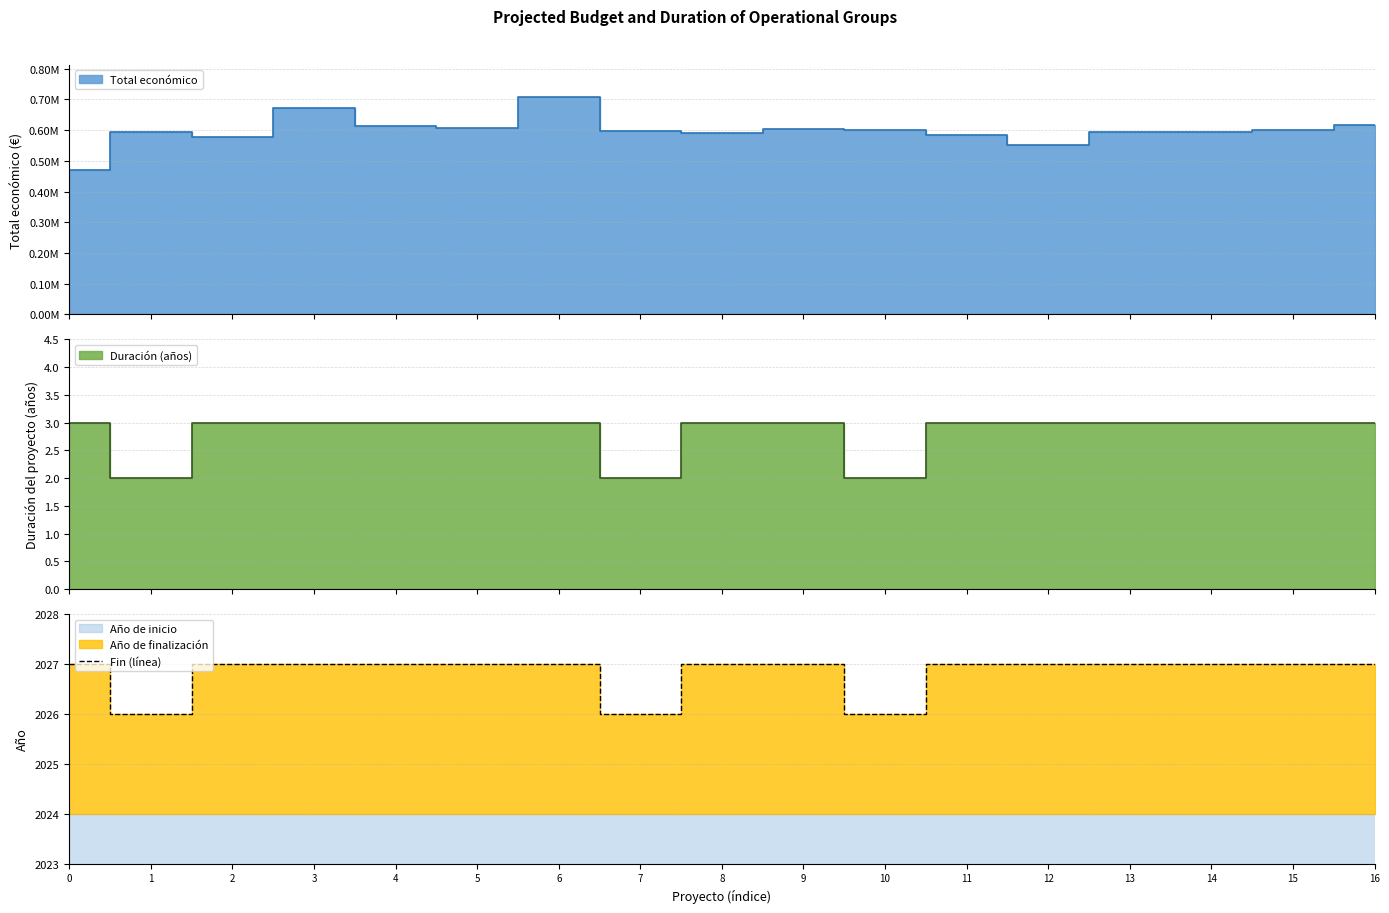

What is the sum of all values?

34456